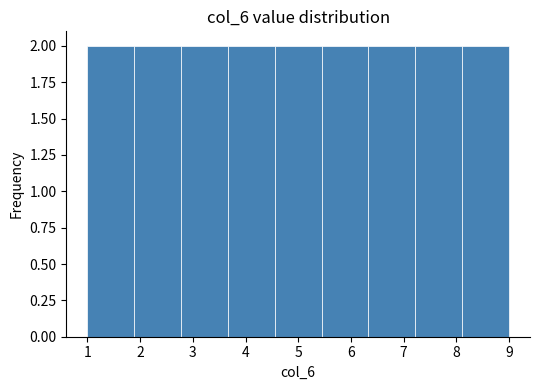

Reading left to right, list every bar in this chart as the range it spans on the x-axis followed by its height. Neither the bar edges nor the heights are printed on the chart, so give them approximately, as read against the axes.

1.0 to 1.9: 2
1.9 to 2.8: 2
2.8 to 3.7: 2
3.7 to 4.6: 2
4.6 to 5.4: 2
5.4 to 6.3: 2
6.3 to 7.2: 2
7.2 to 8.1: 2
8.1 to 9.0: 2